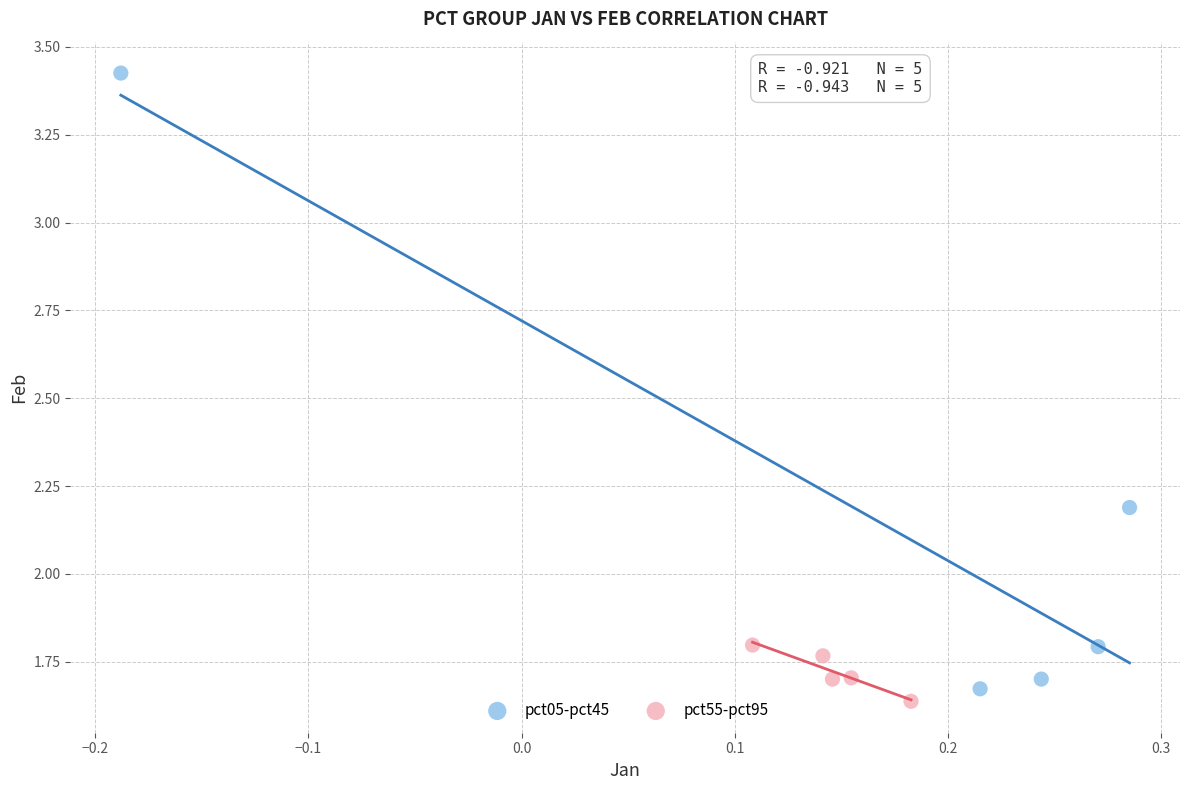

Which series reaches the maximum Y coordinate?

pct05-pct45